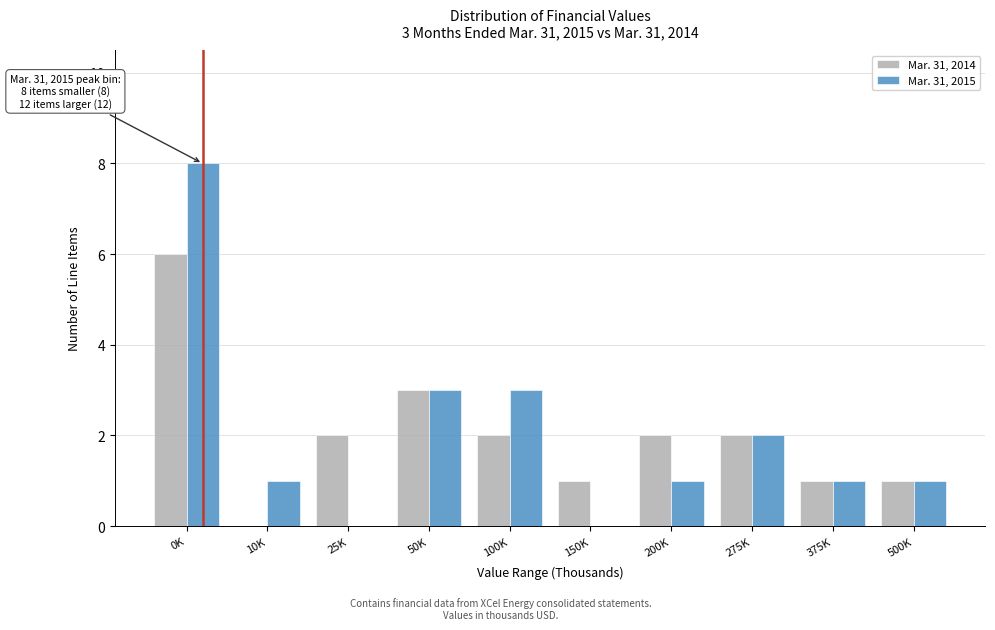

Reading right to left, extract all data points from this chart.

Mar. 31, 2014: 500K=1	375K=1	275K=2	200K=2	150K=1	100K=2	50K=3	25K=2	10K=0	0K=6
Mar. 31, 2015: 500K=1	375K=1	275K=2	200K=1	150K=0	100K=3	50K=3	25K=0	10K=1	0K=8